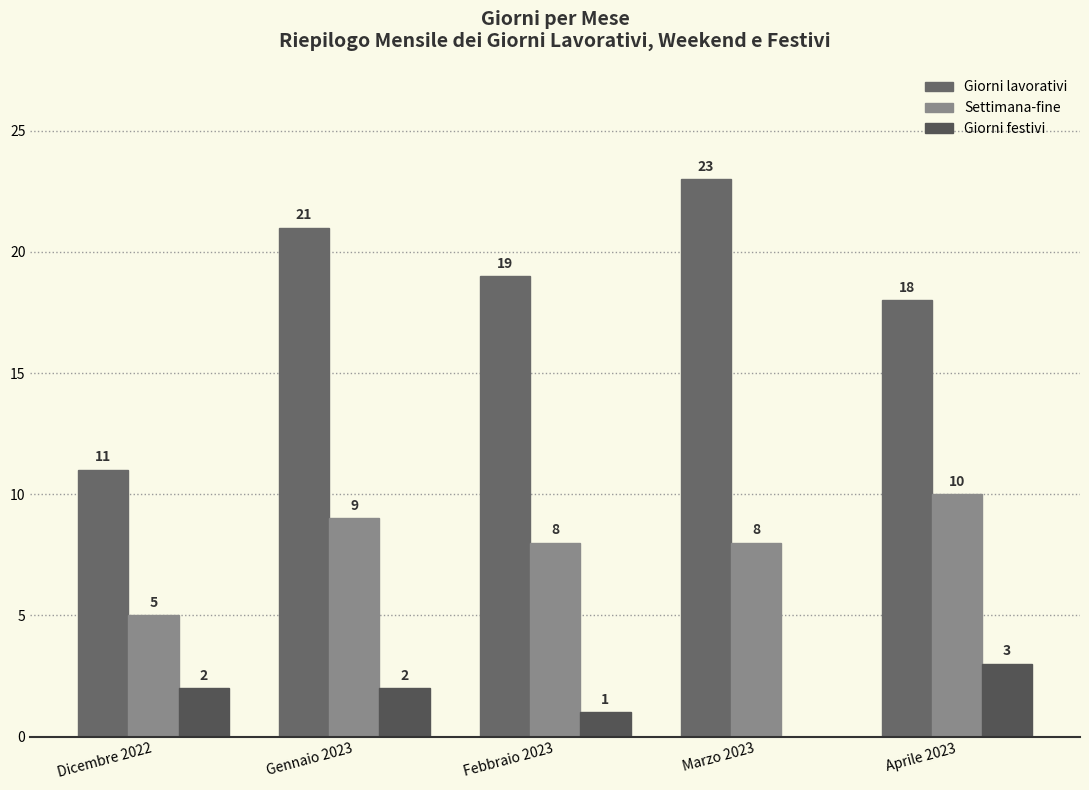

How many groups of bars are there?

5